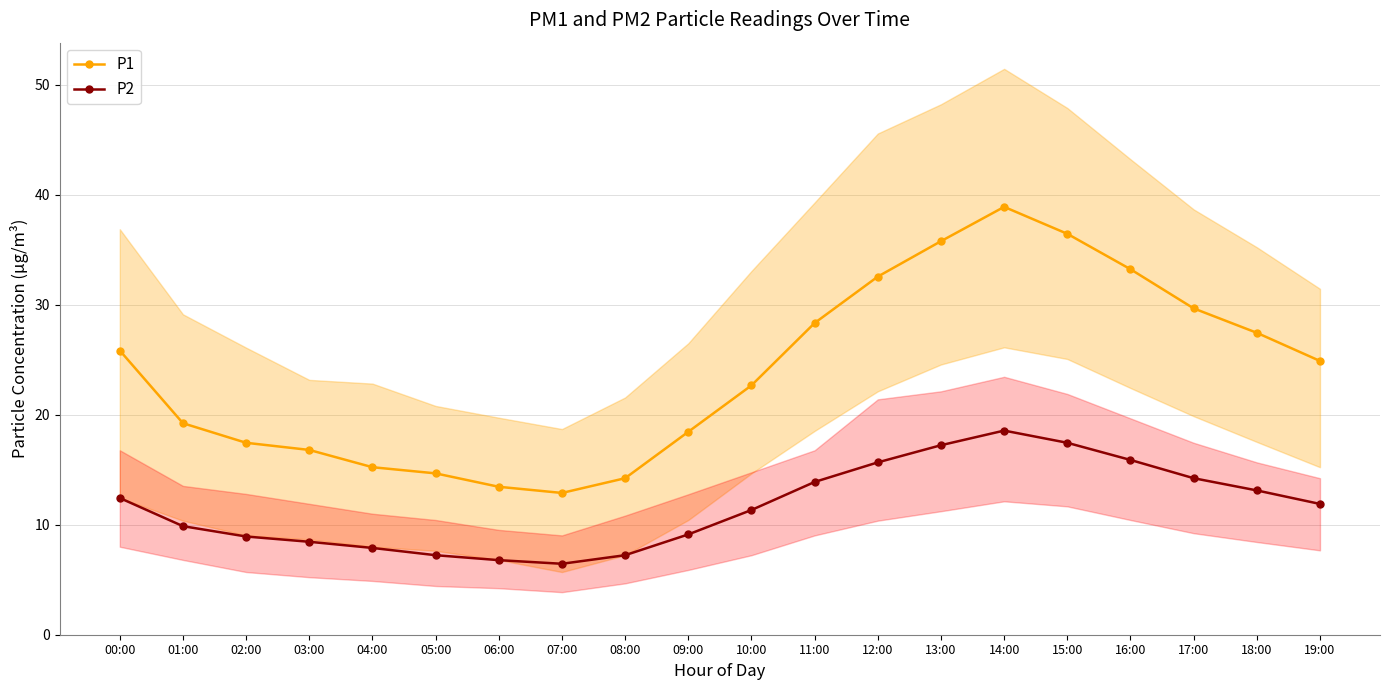

Between 06:00 and 13:00, which series saw the biggest shift?

P1